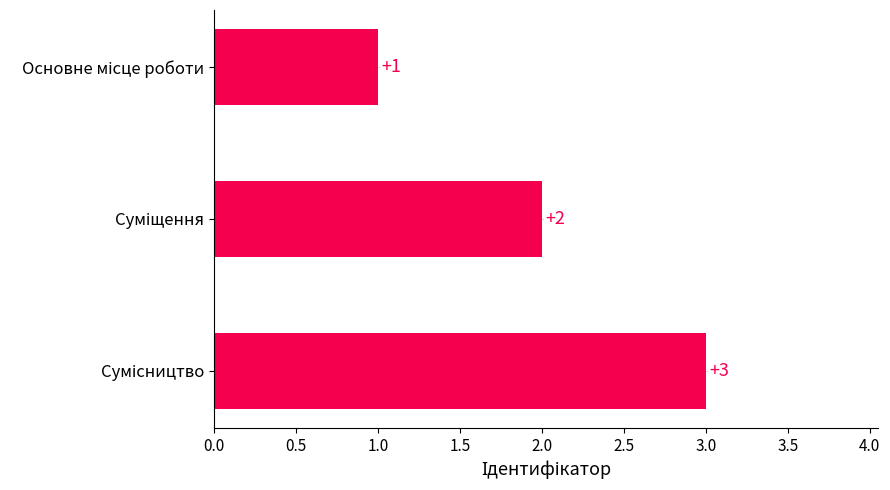

What is the maximum value shown in the chart?

3